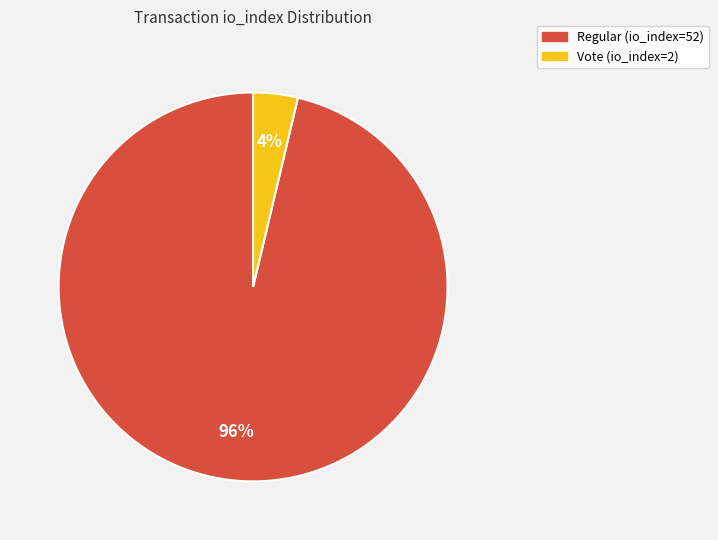

To the nearest percent, what percentage of the pie is Regular (io_index=52)?

96%